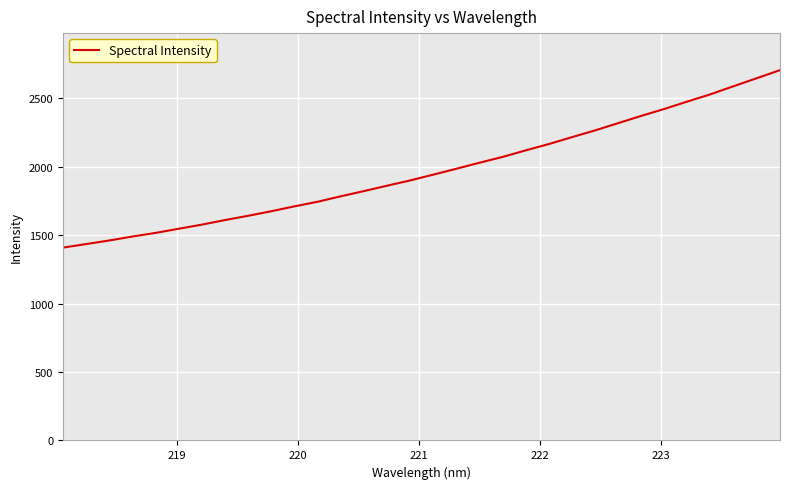

What is the greatest value displayed?

2706.2